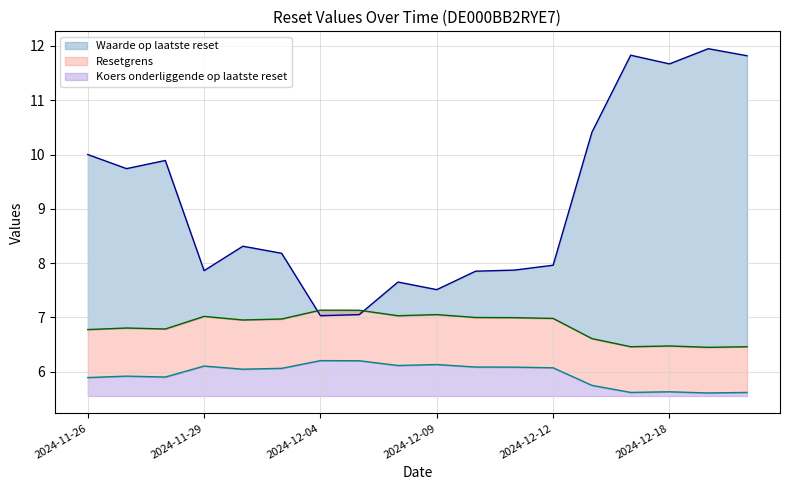

What is the difference between the Waarde op laatste reset values at 2024-12-12 and 2024-12-18?

3.7